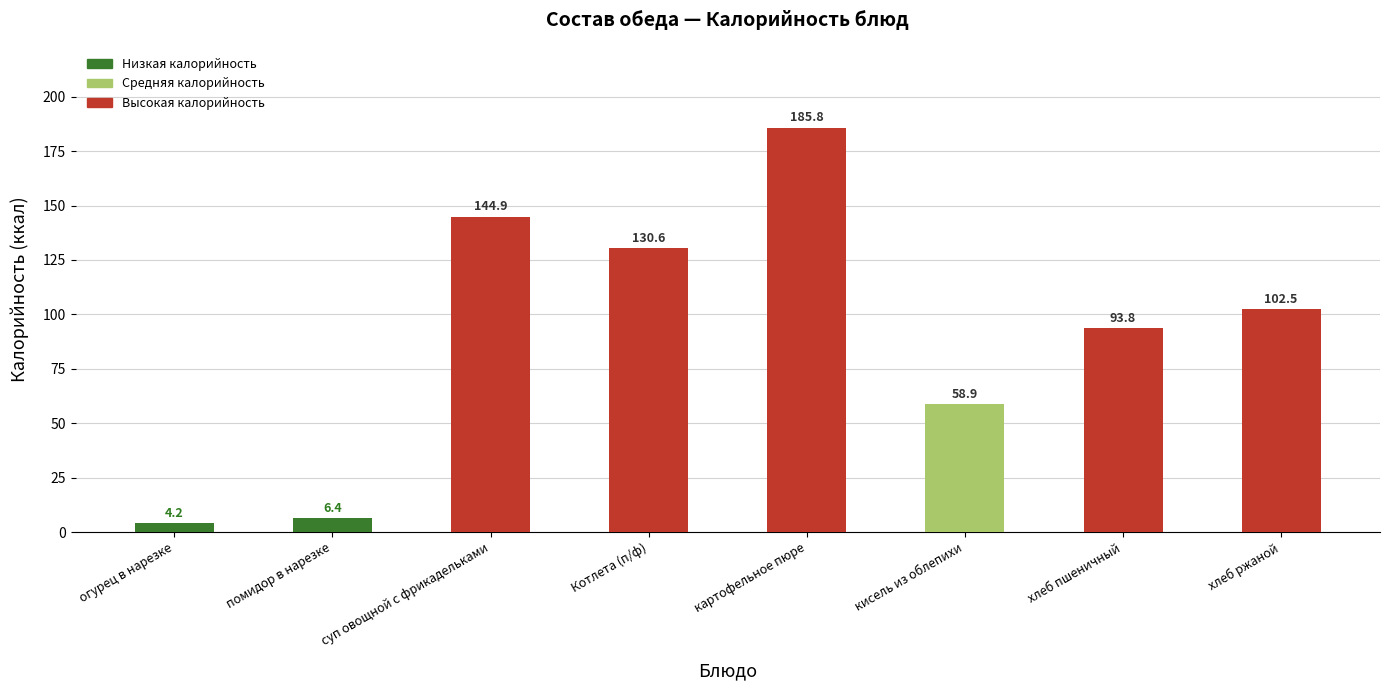

List the labels in order of value, largest first.

картофельное пюре, суп овощной с фрикадельками, Котлета (п/ф), хлеб ржаной, хлеб пшеничный, кисель из облепихи, помидор в нарезке, огурец в нарезке